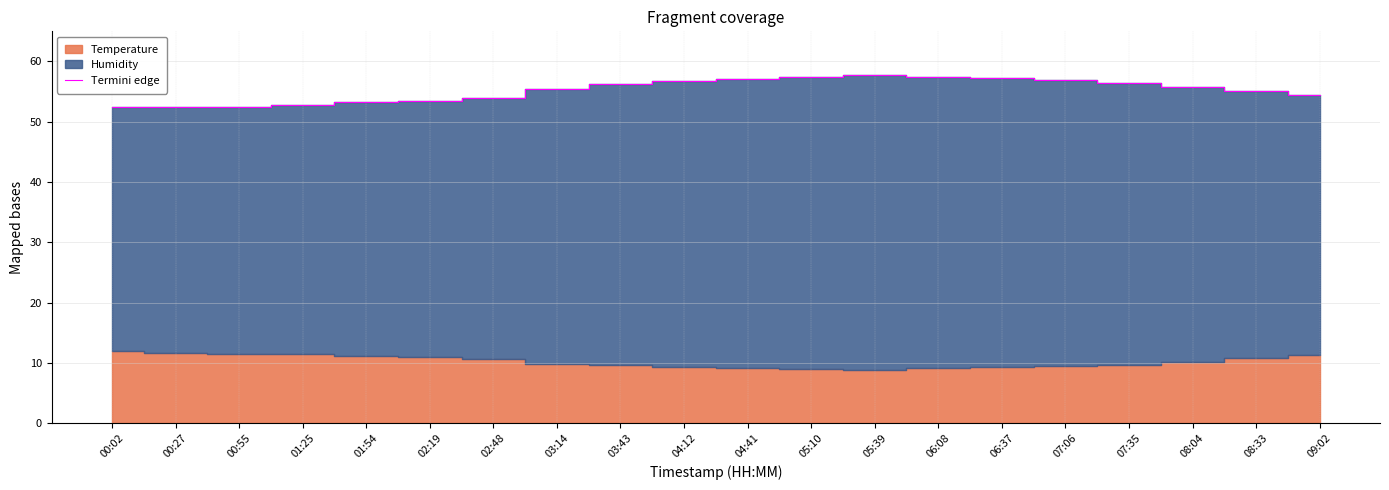

True or false: the data shows 22.2 at 02:19.

False